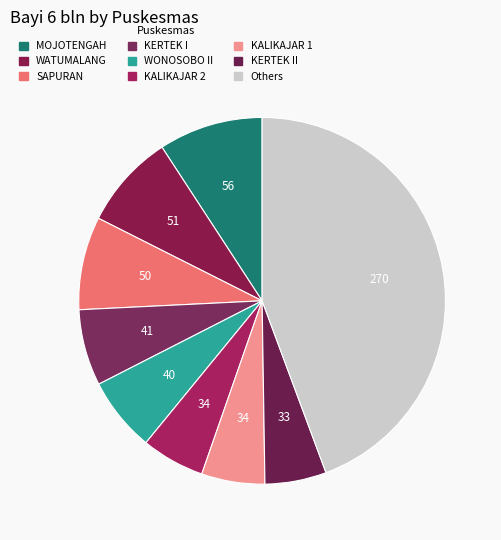

How many segments does this pie chart have?

9